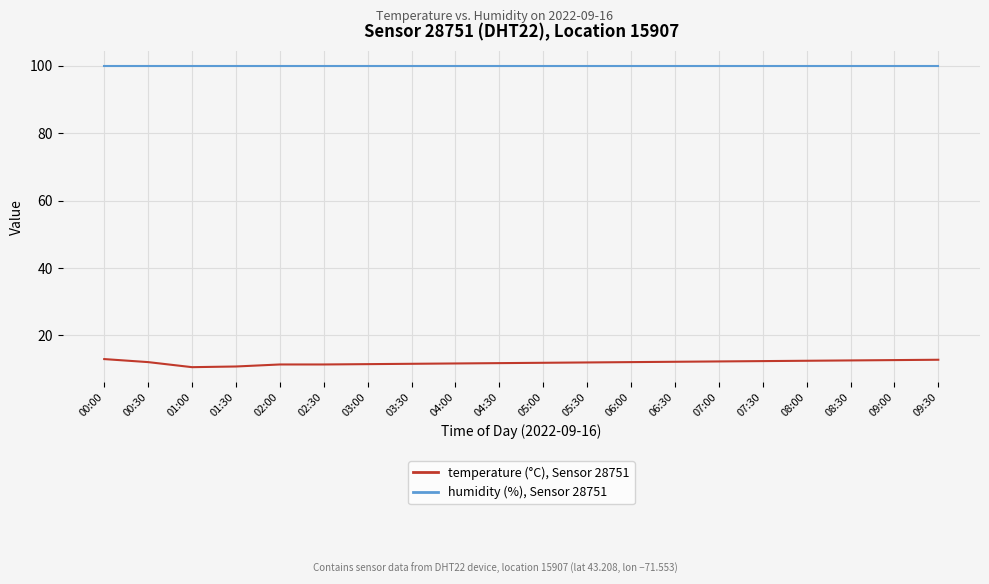

What is the difference between the highest and lowest values at 05:30?

87.9